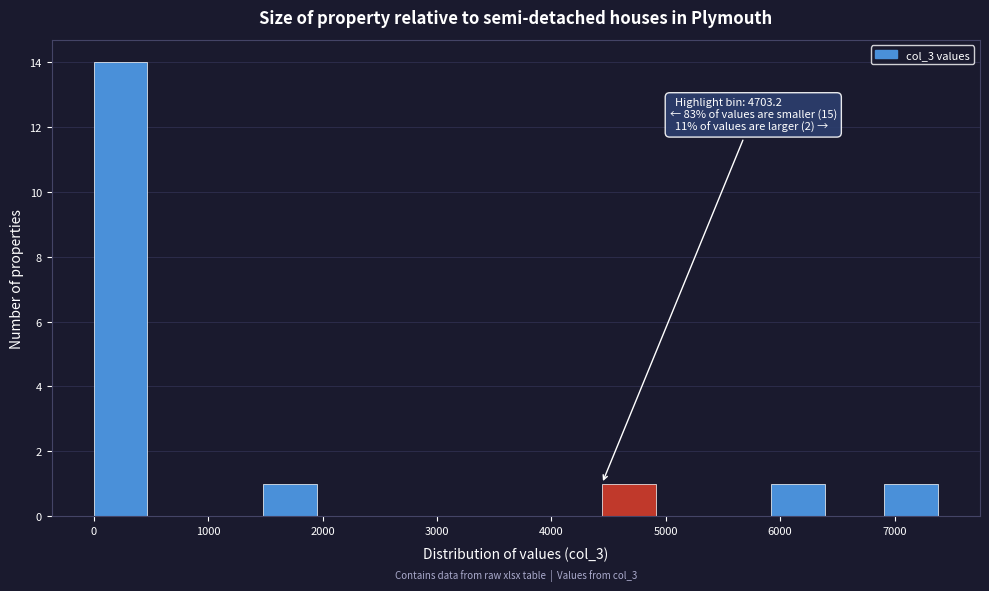

Which range on the x-axis has the tallest bar?

0 to 500